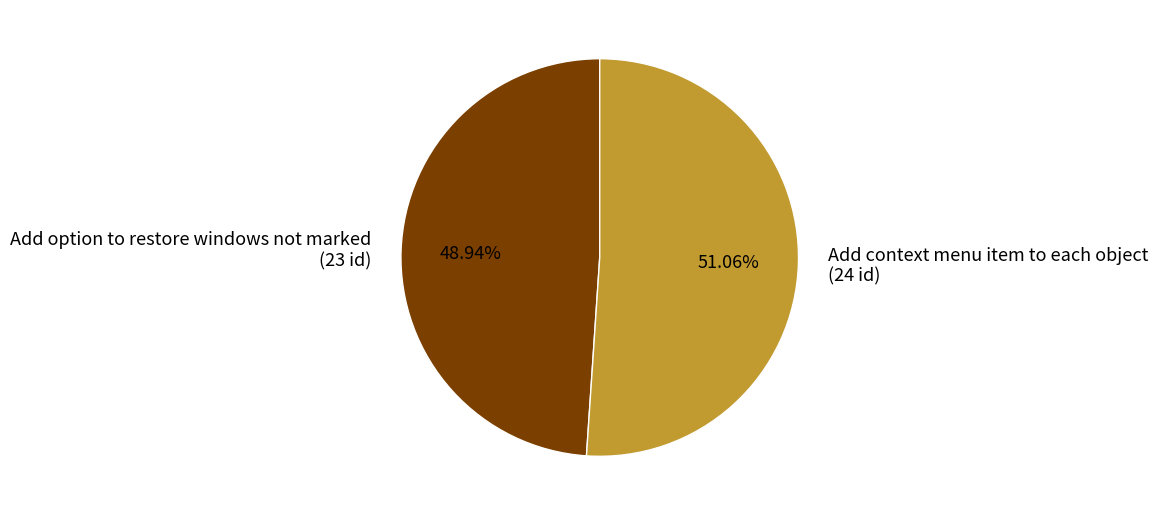

Is the sum of Add context menu item to each object and Add option to restore windows not marked greater than half?

Yes